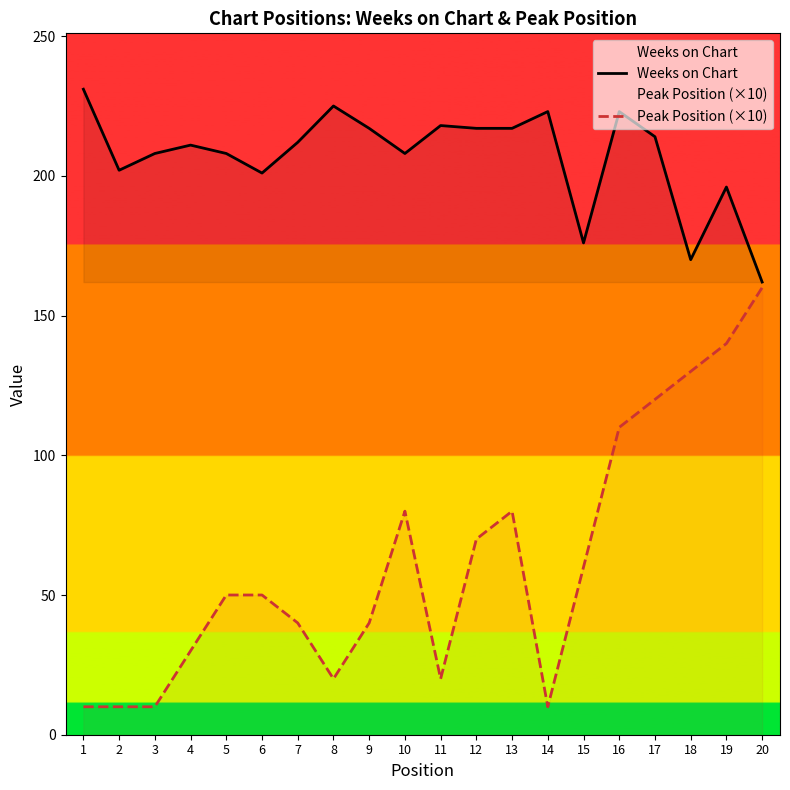

What is the smallest value displayed?

10